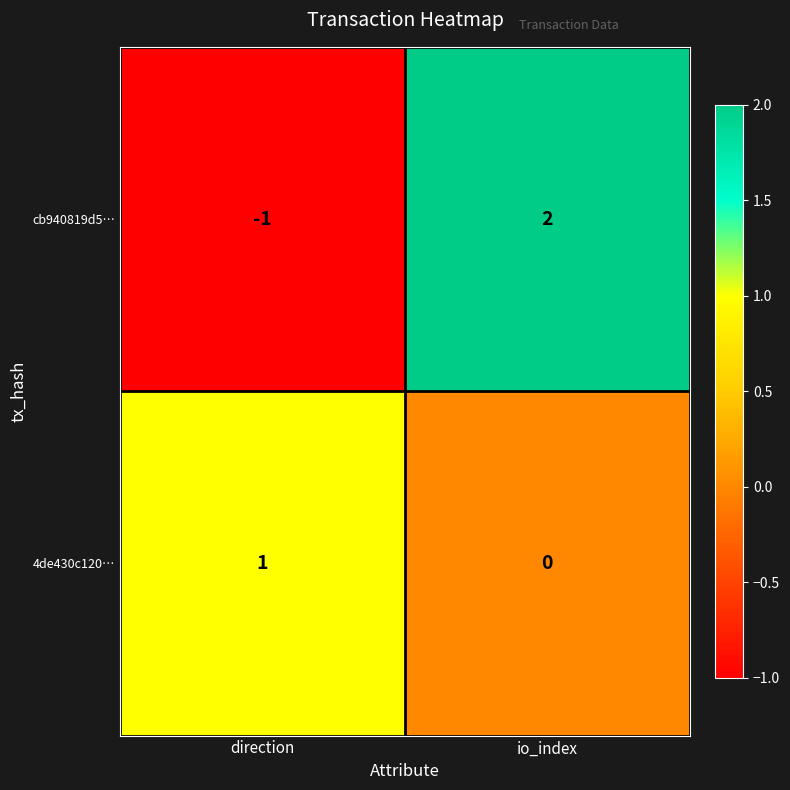

At how many categories does at least one series exceed 0?

2